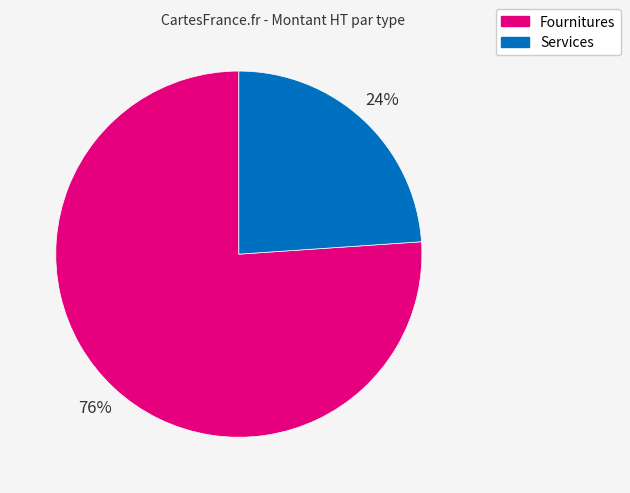

What is the largest slice in the pie chart?

Fournitures